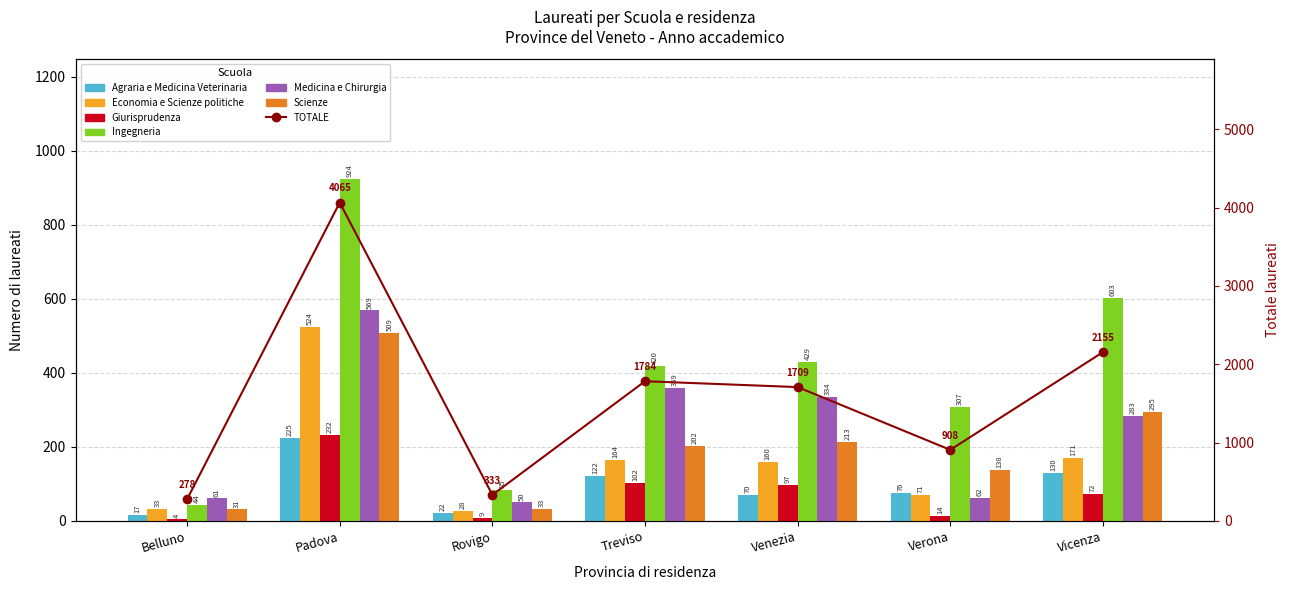

True or false: Giurisprudenza has a value of 102 at Treviso.

True